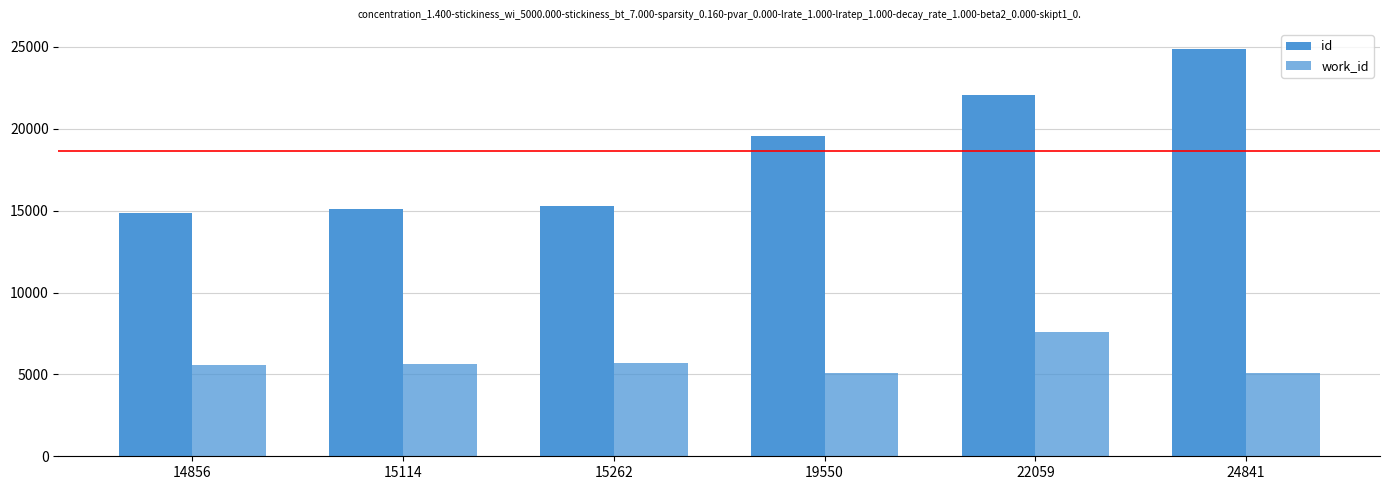

Rank the series by their average value, from highest to lowest.

id, work_id